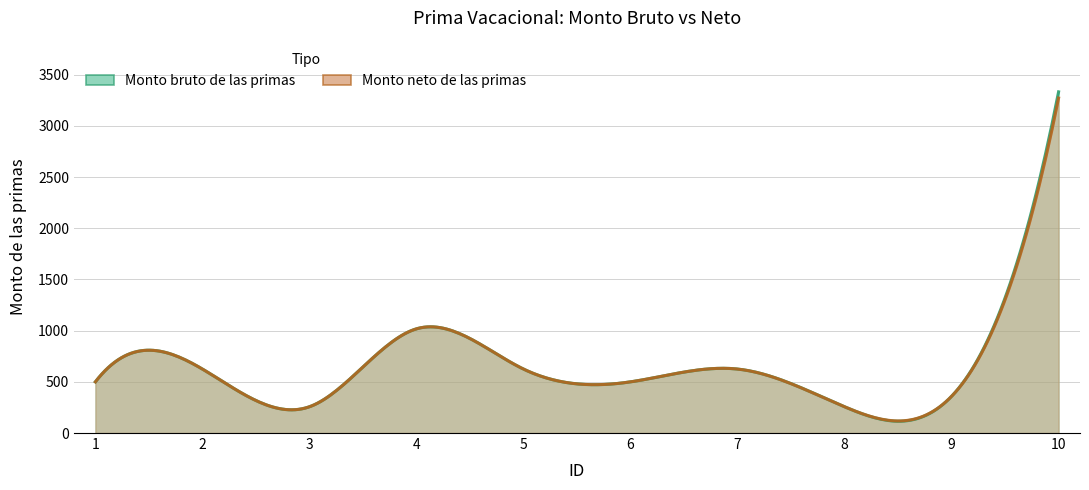

True or false: Monto neto de las primas and Monto bruto de las primas cross at least once.

False